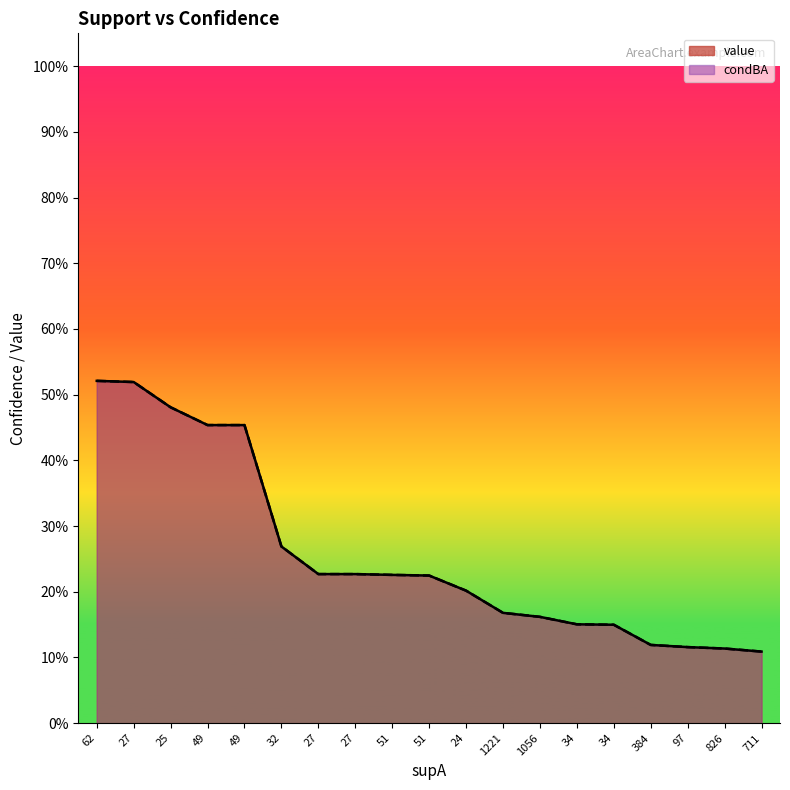

True or false: value has more than 2 interior local peaks.

False